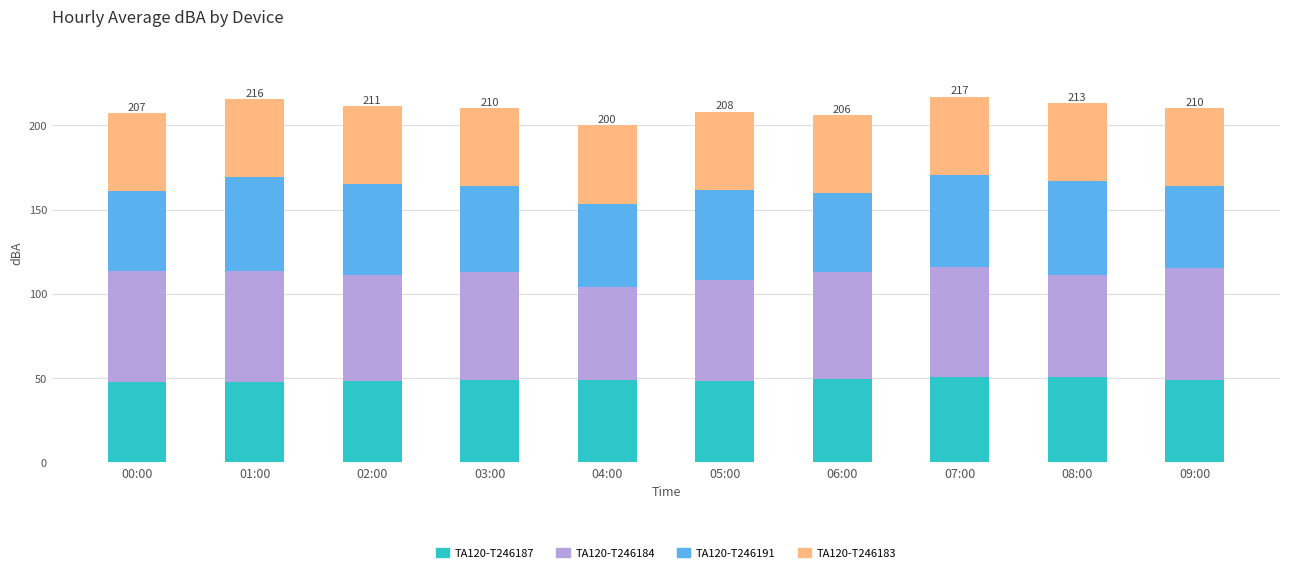

What is the total value across all series at 07:00?

216.9